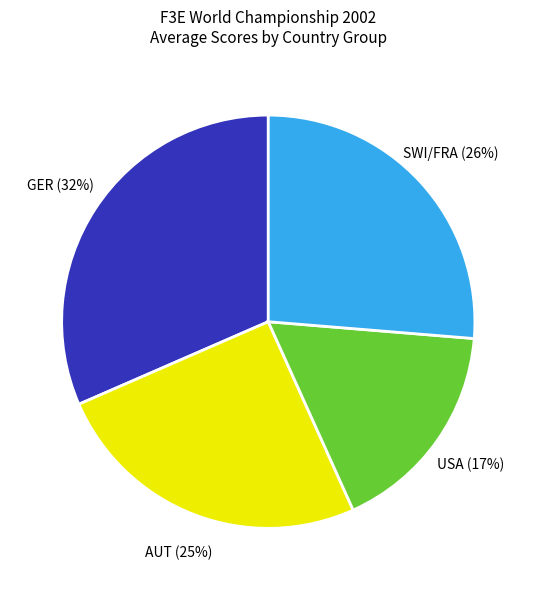

Which has a higher value, GER or AUT?

GER